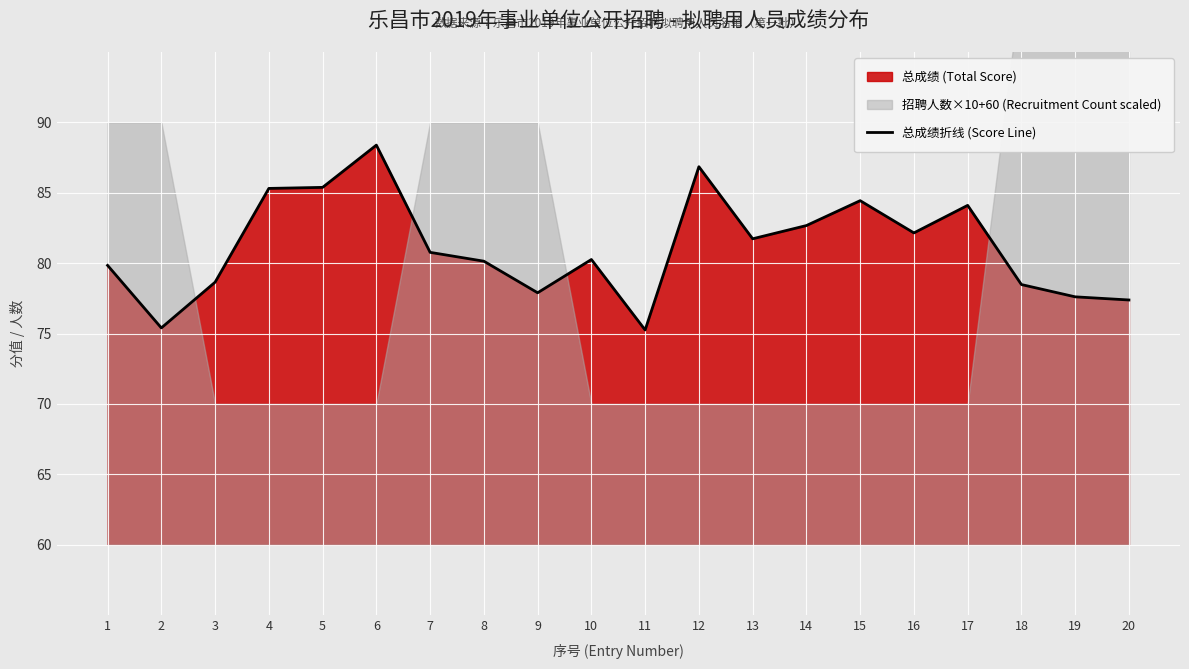

Which category has the highest value across all series?

6